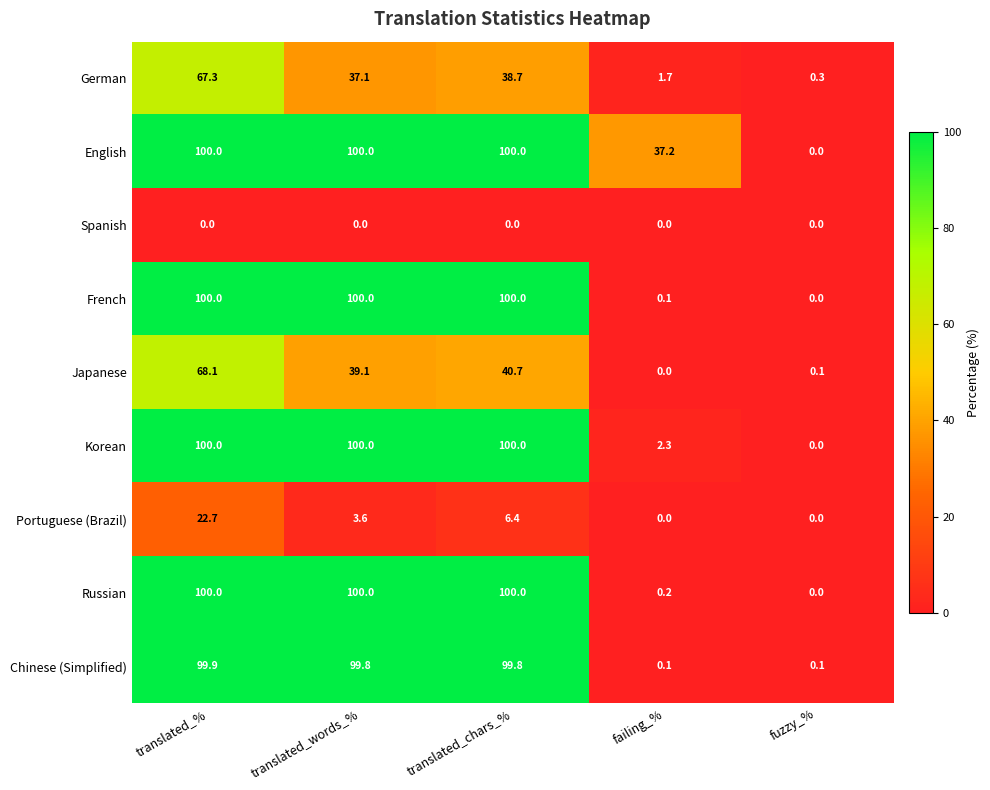

Which series changed the most between translated_words_% and translated_chars_%?

Portuguese (Brazil)